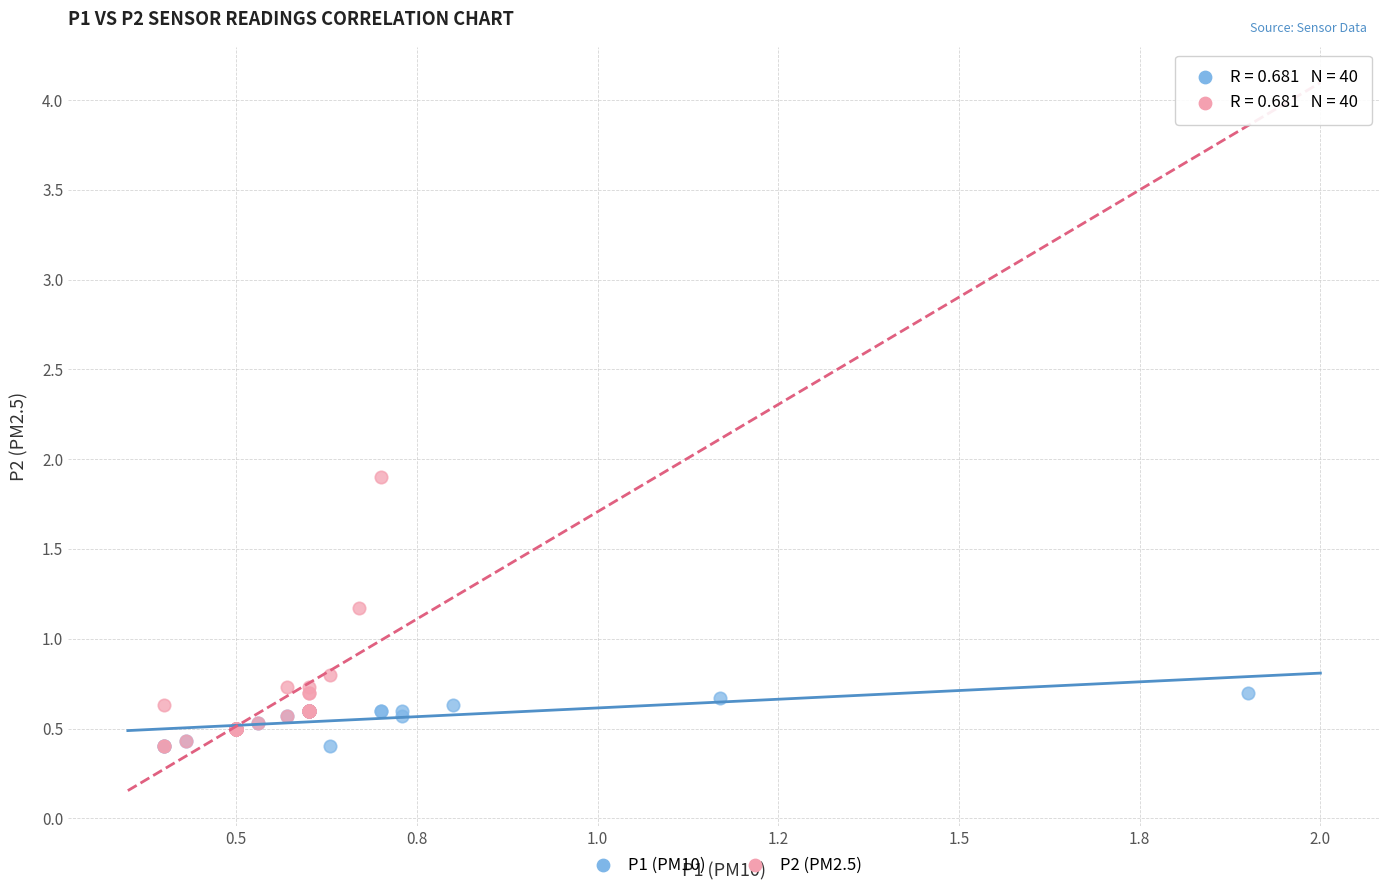

Which series reaches the maximum Y coordinate?

P2 (PM2.5)